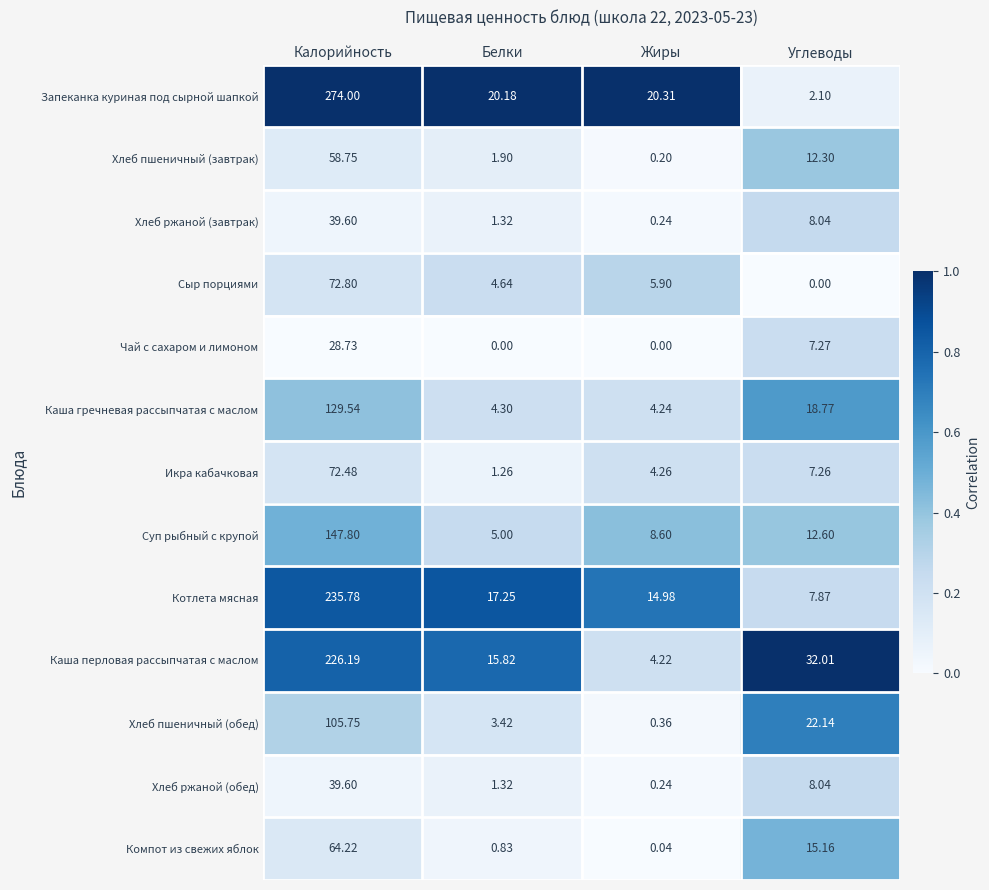

Which series has the widest spread of values?

Запеканка куриная под сырной шапкой